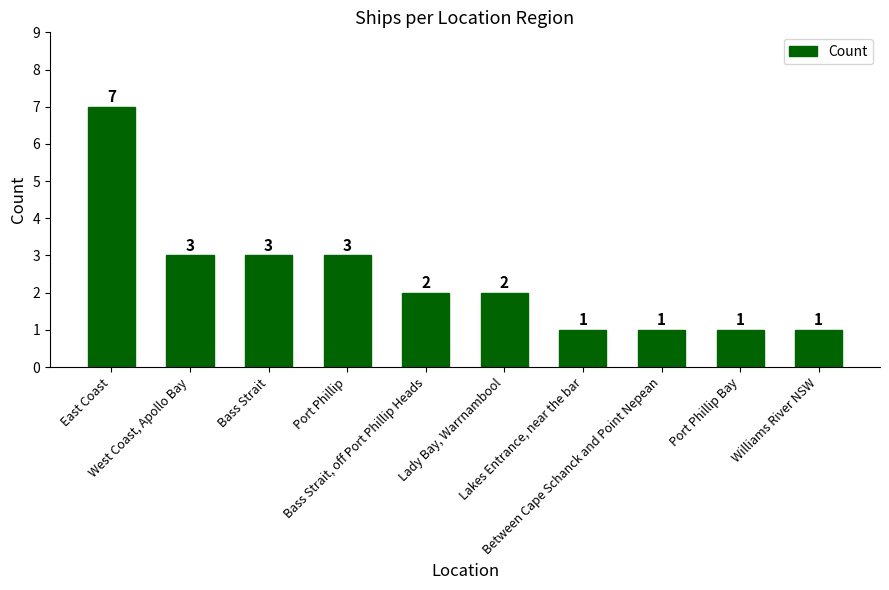

What is the minimum value shown in the chart?

1